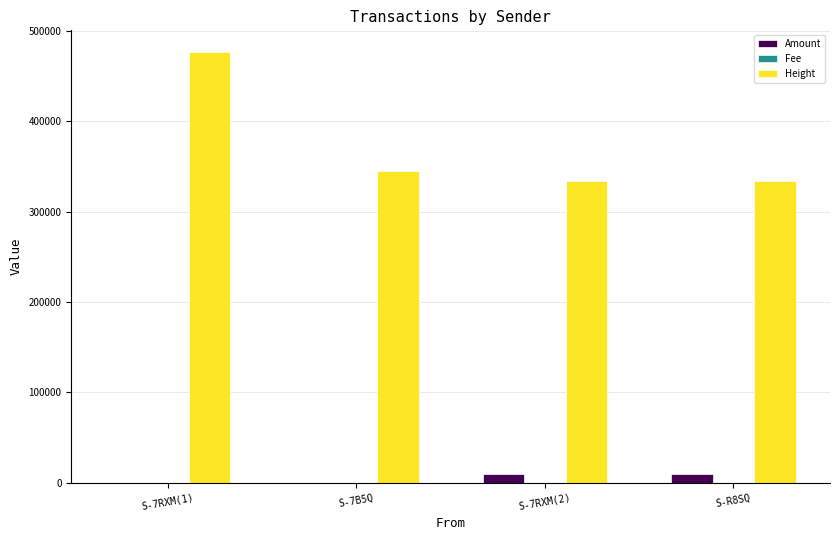

Which category has the highest value in the Height series?

S-7RXM(1)